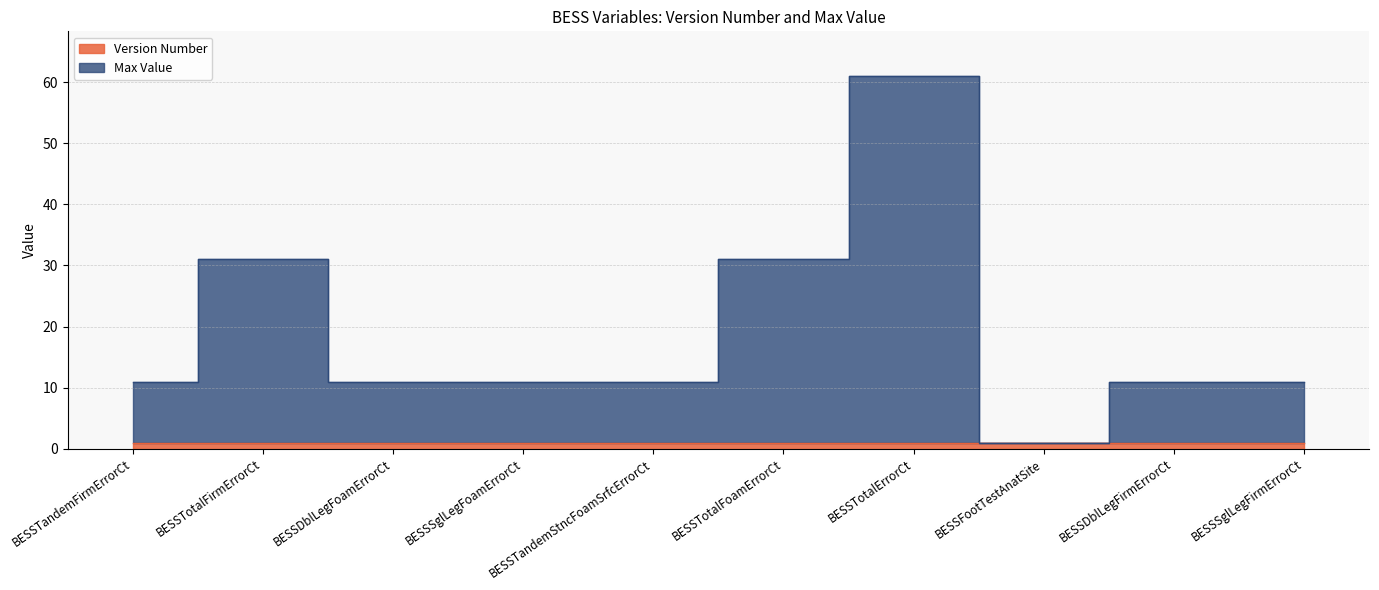

Count the values in the range 11 to 31.

8